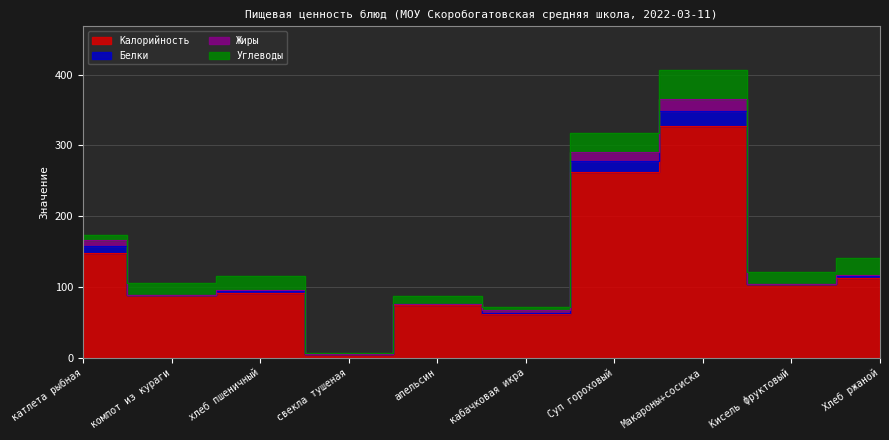

Between катлета рыбная and Макароны+сосиска, which series saw the biggest shift?

Калорийность